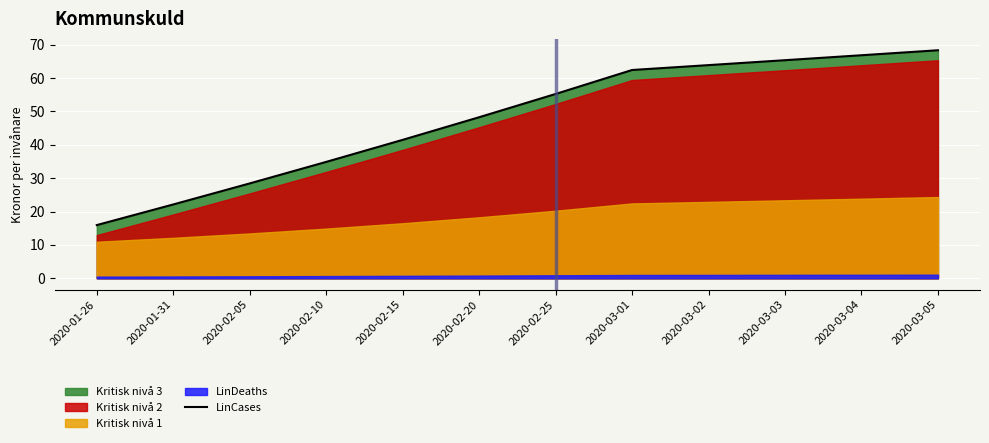

At which label is the value closest to 42?

2020-02-15